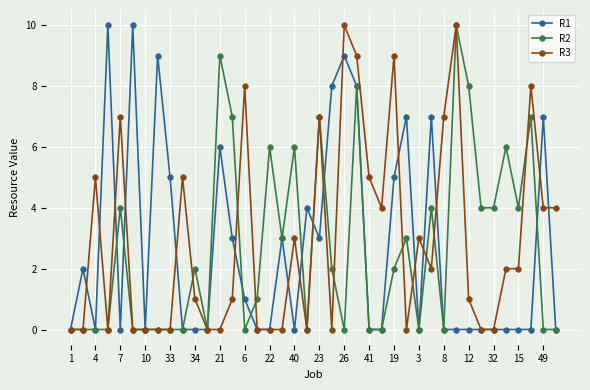

What is the maximum value shown in the chart?

10